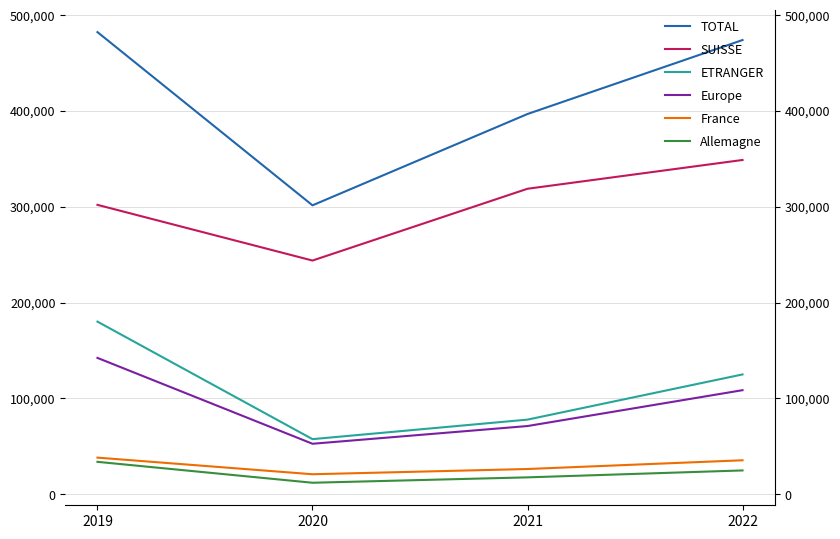

What is the difference between the highest and lowest values at 2021?

378797